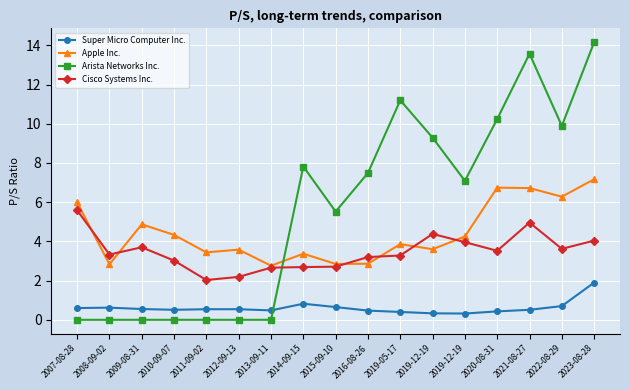

Is this an area chart (filled region under the line)?

No